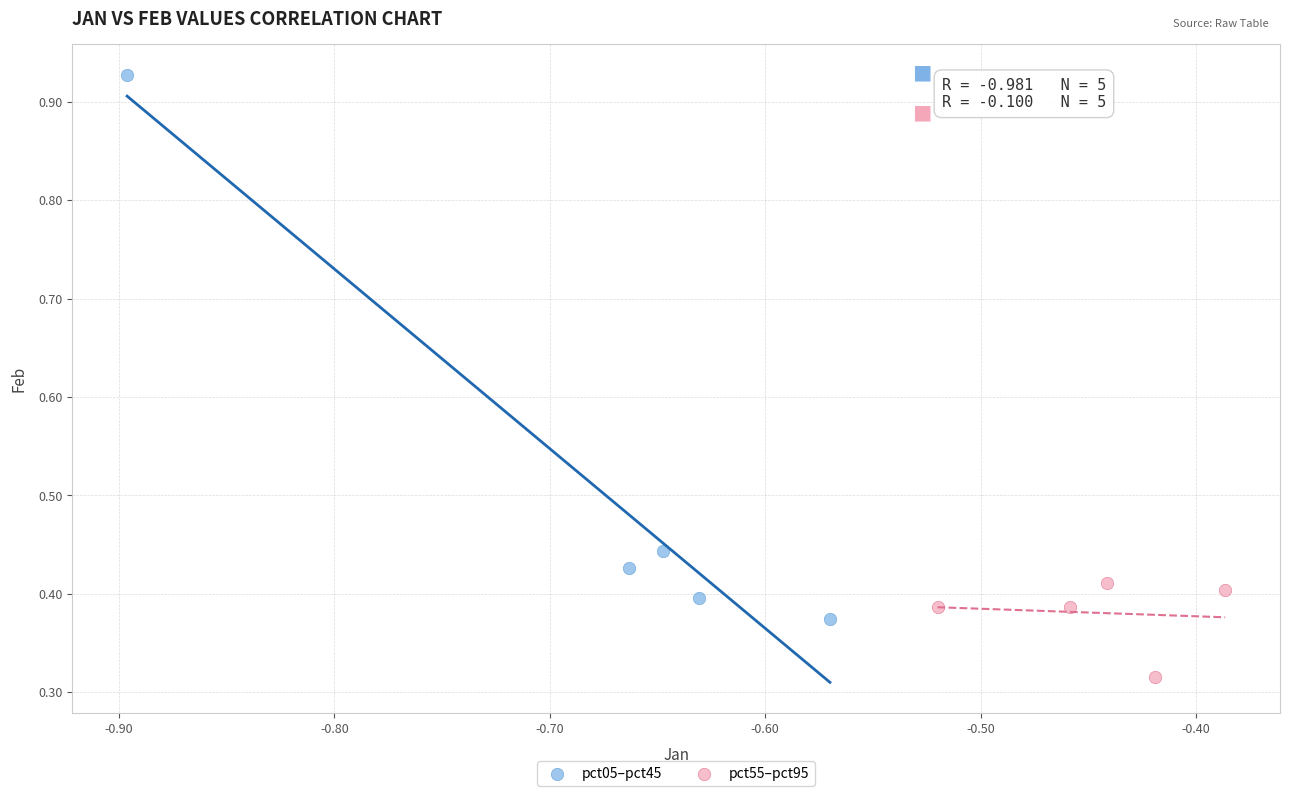

Which series contains the highest Y value?

pct05–pct45